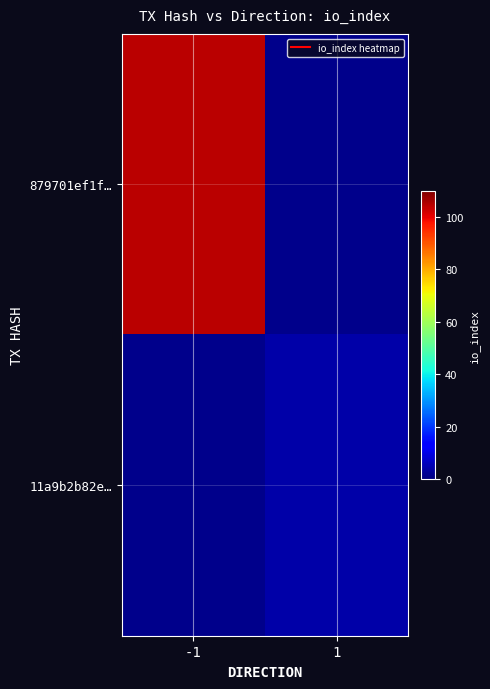

Rank the categories by 11a9b2b82e… value from highest to lowest.

-1, 1